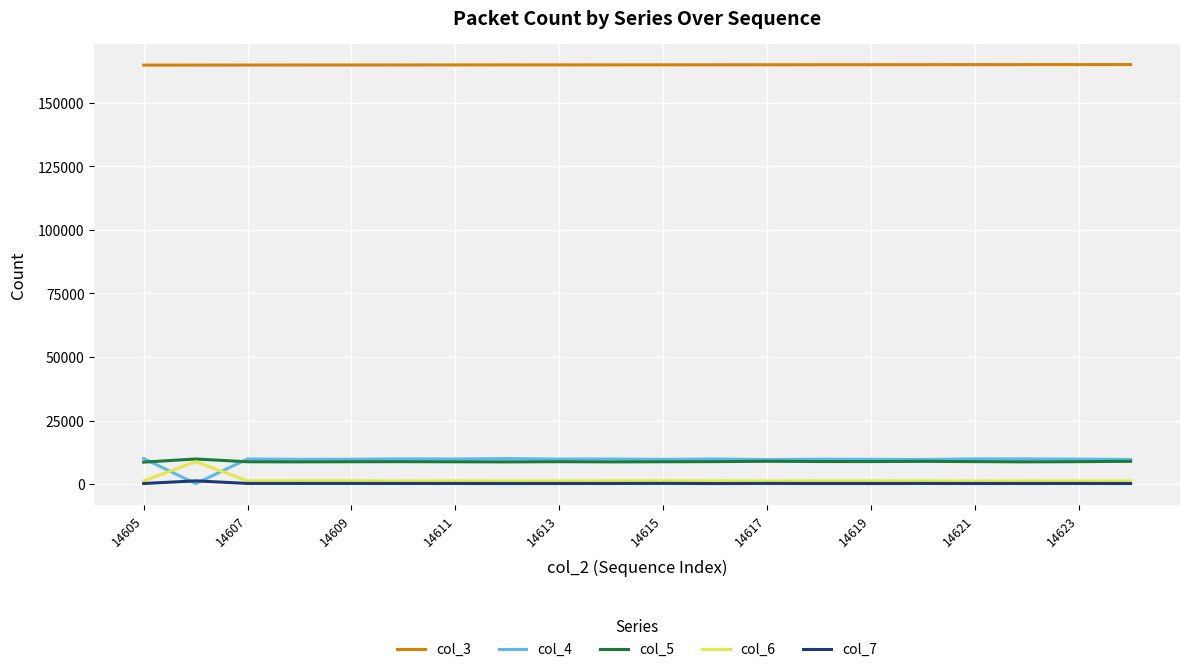

True or false: col_3 and col_6 intersect in this chart.

False